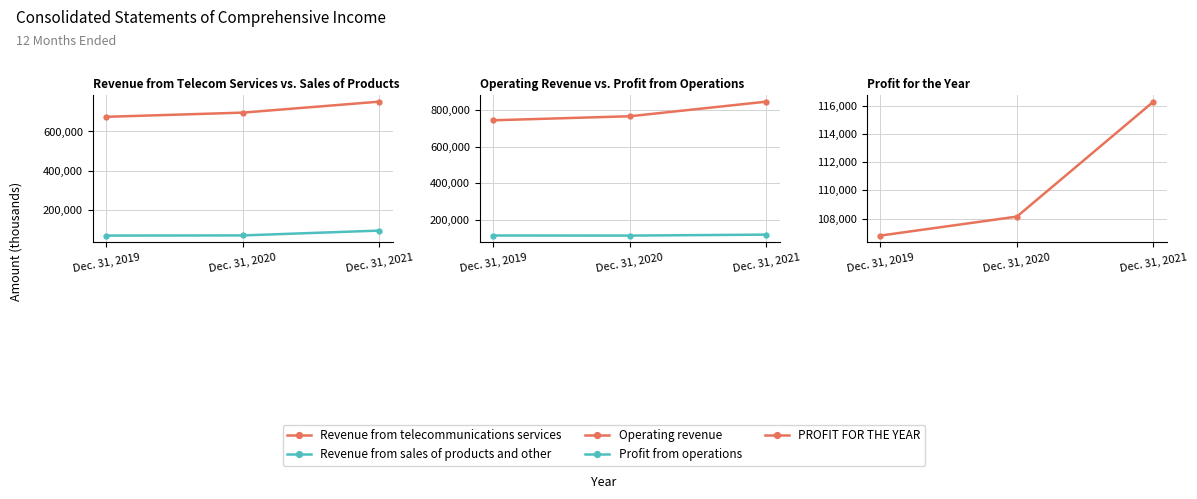

Does the chart have visible grid lines?

Yes